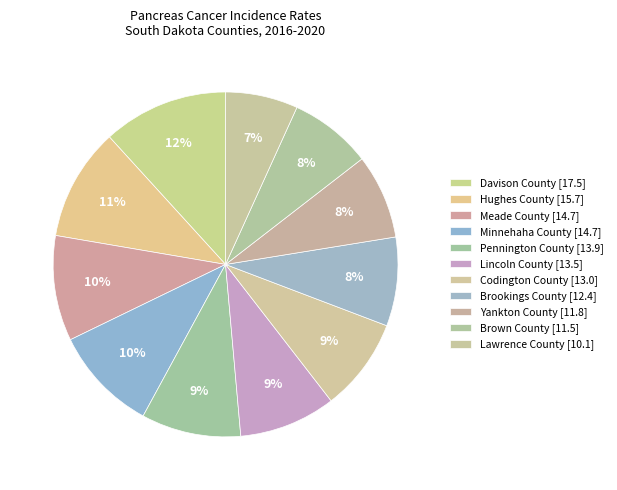

How many segments does this pie chart have?

11